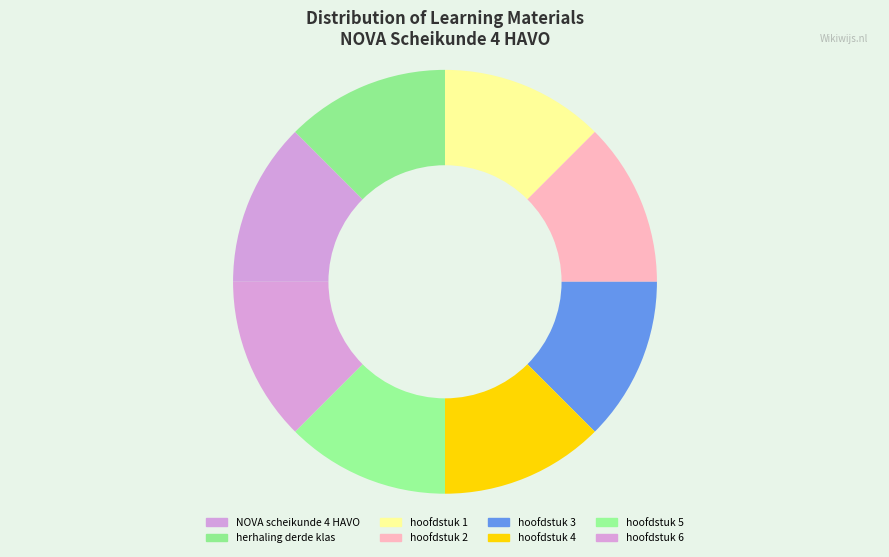

How many segments does this pie chart have?

8